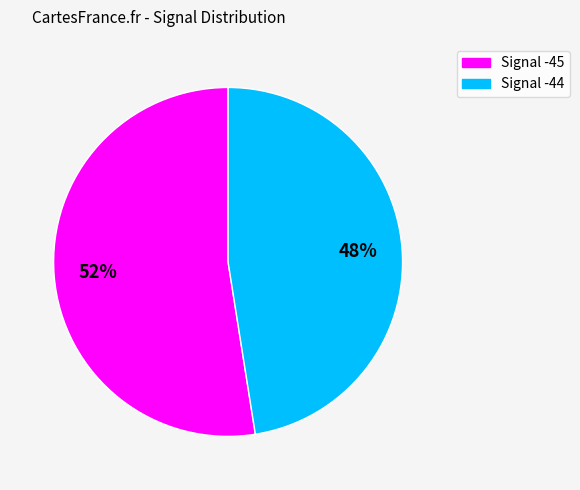

Is it true that Signal -44 is 41% of the pie?

False